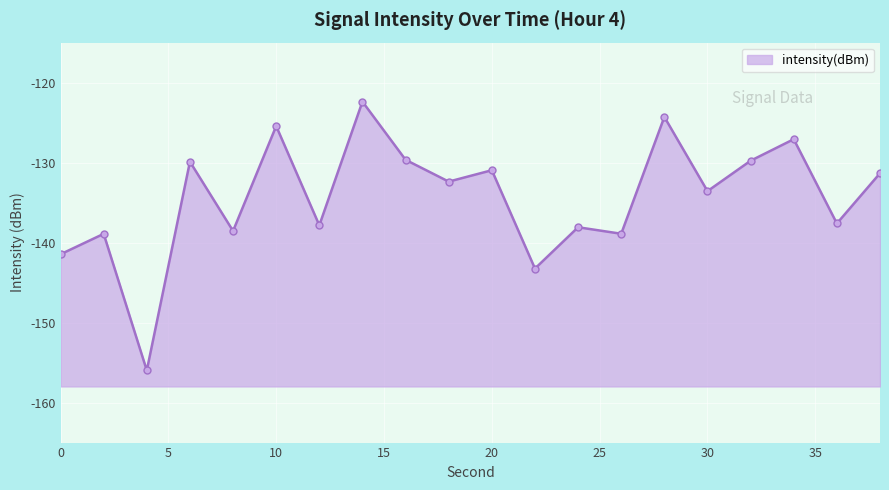

What is the value of the 20th point from the left?

-131.3